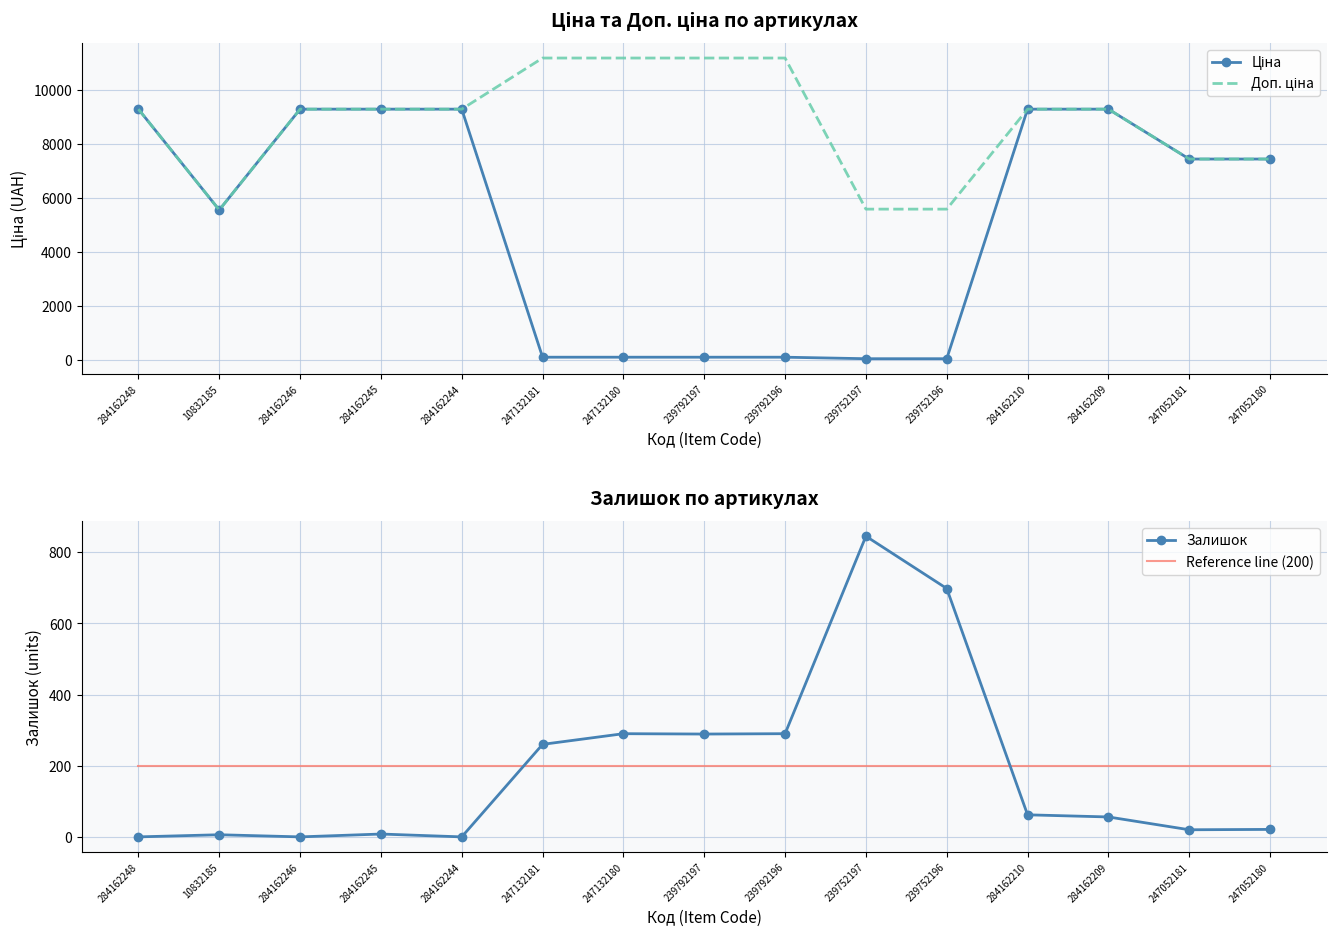

What is the difference between the Ціна values at 239752196 and 284162246?

9234.6